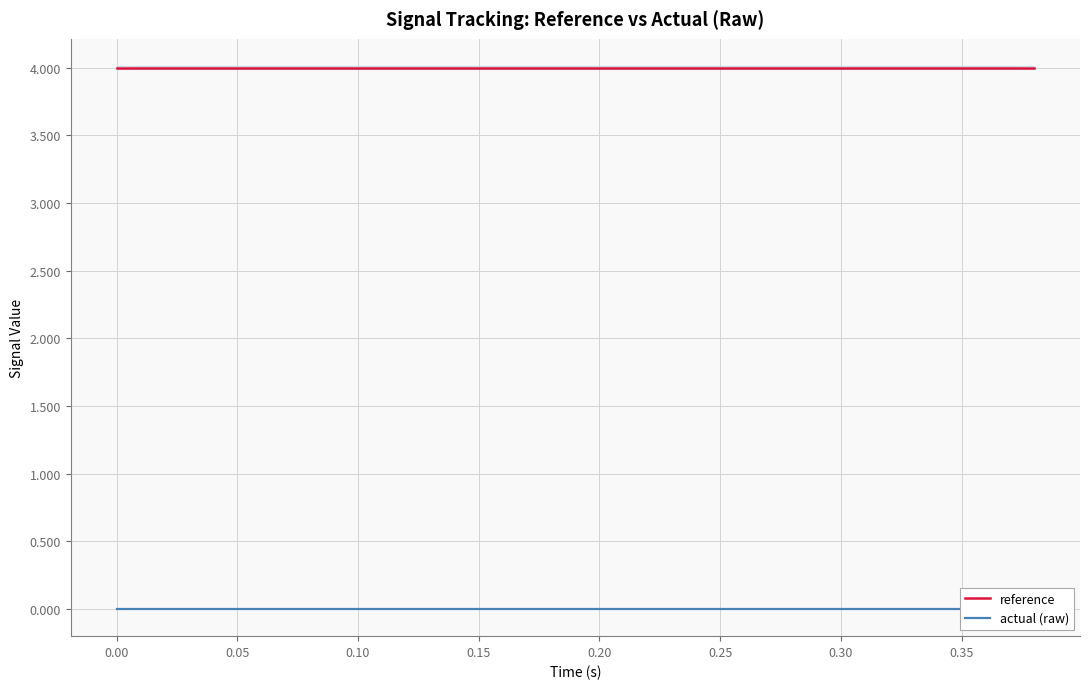

Reading left to right, list all the values displayed in this chart.

reference: 4	4	4	4	4	4	4	4	4	4	4	4	4	4	4	4	4	4	4	4
actual (raw): 0	0	0	0	0	0	0	0	0	0	0	0	0	0	0	0	0	0	0	0